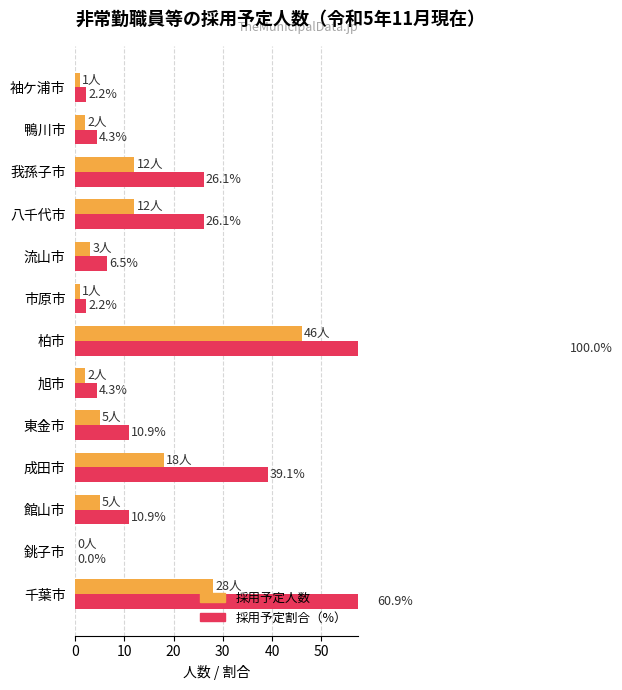

What is the maximum value for 採用予定割合（%）?

100.0